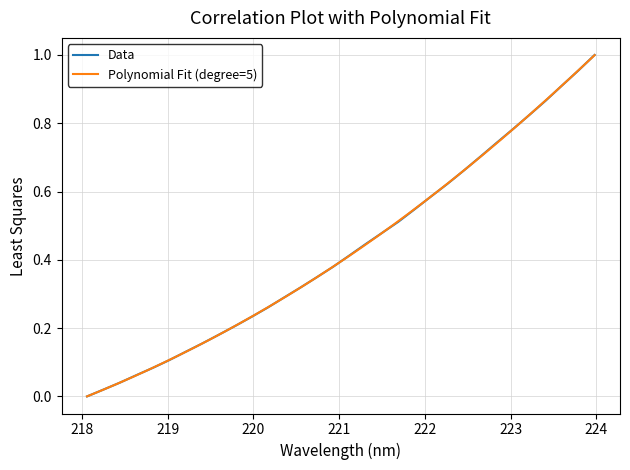

Is this an area chart (filled region under the line)?

No